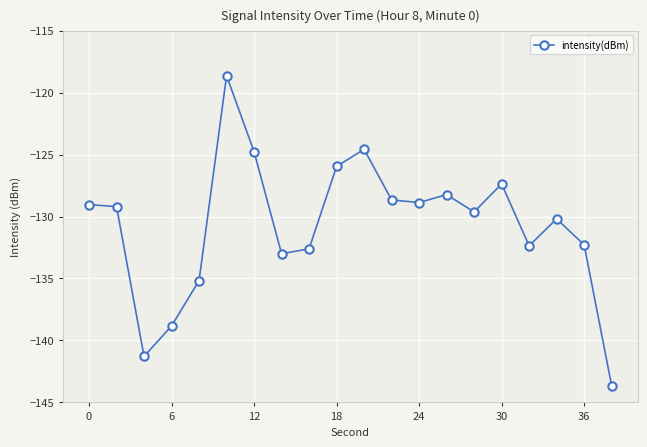

True or false: the data has more than 1 interior local peaks.

True